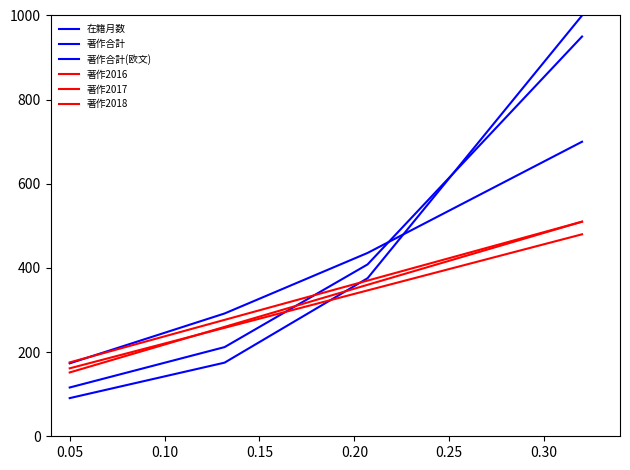

Between 0.15 and 0.20, which is larger?

0.15